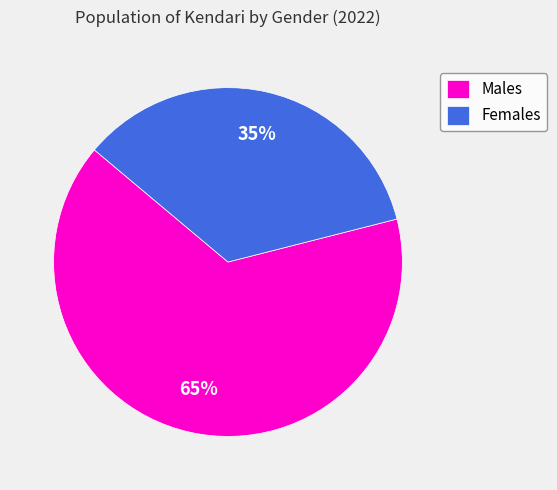

Count the number of slices in the pie.

2